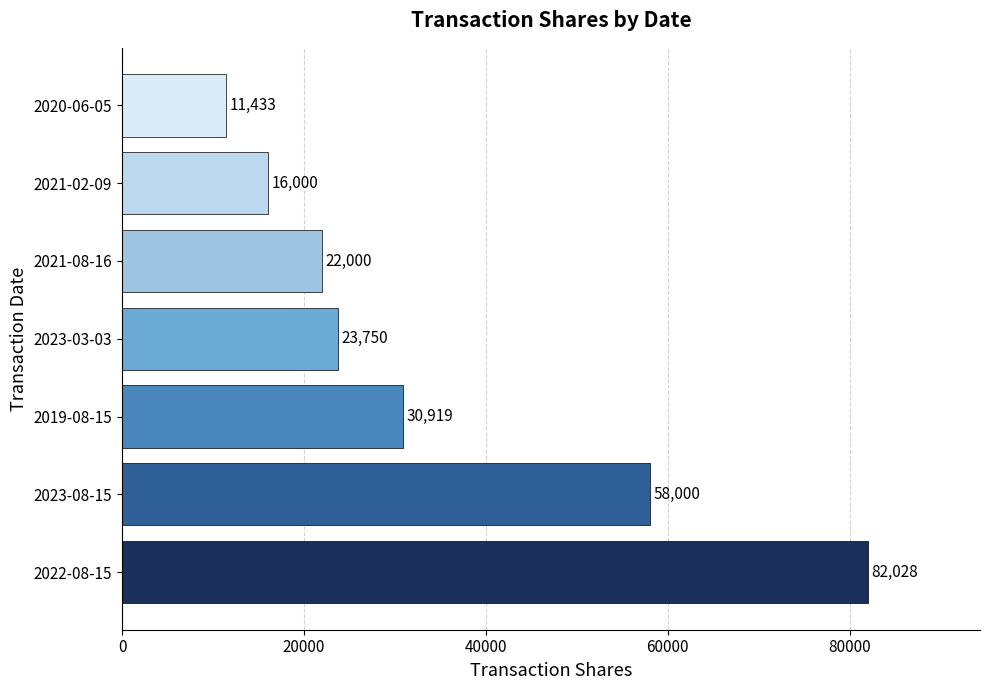

What is the difference between the values at 2023-03-03 and 2021-02-09?

7750